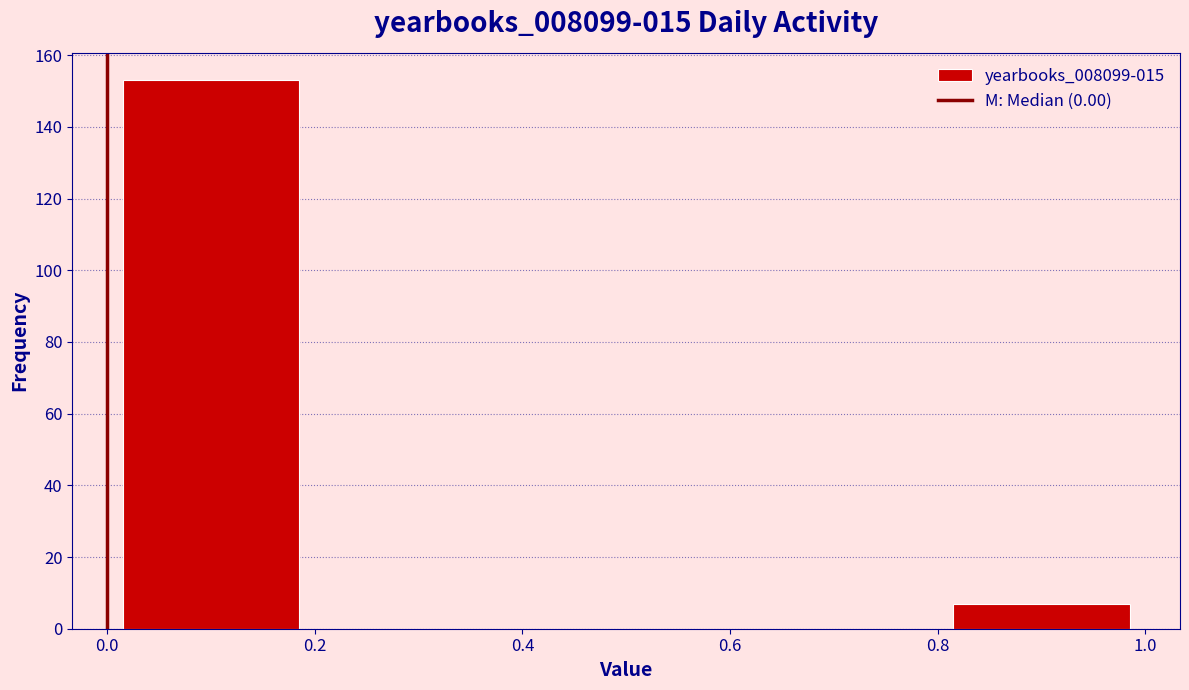

Reading left to right, list every bar in this chart as the range it spans on the x-axis followed by its height. The values are not printed on the chart, so give them approximately, as read against the axis.

0.0 to 0.2: 154
0.2 to 0.4: 0
0.4 to 0.6: 0
0.6 to 0.8: 0
0.8 to 1.0: 8